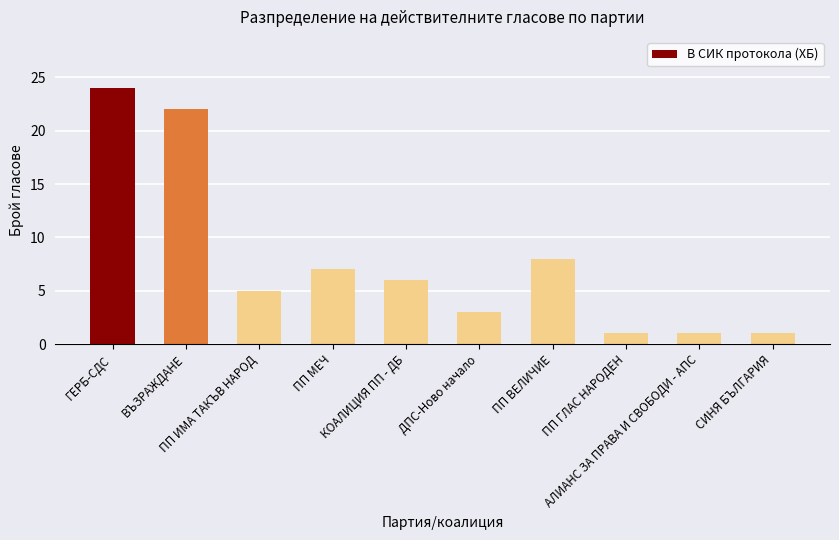

What is the difference between the second highest and minimum values?

21